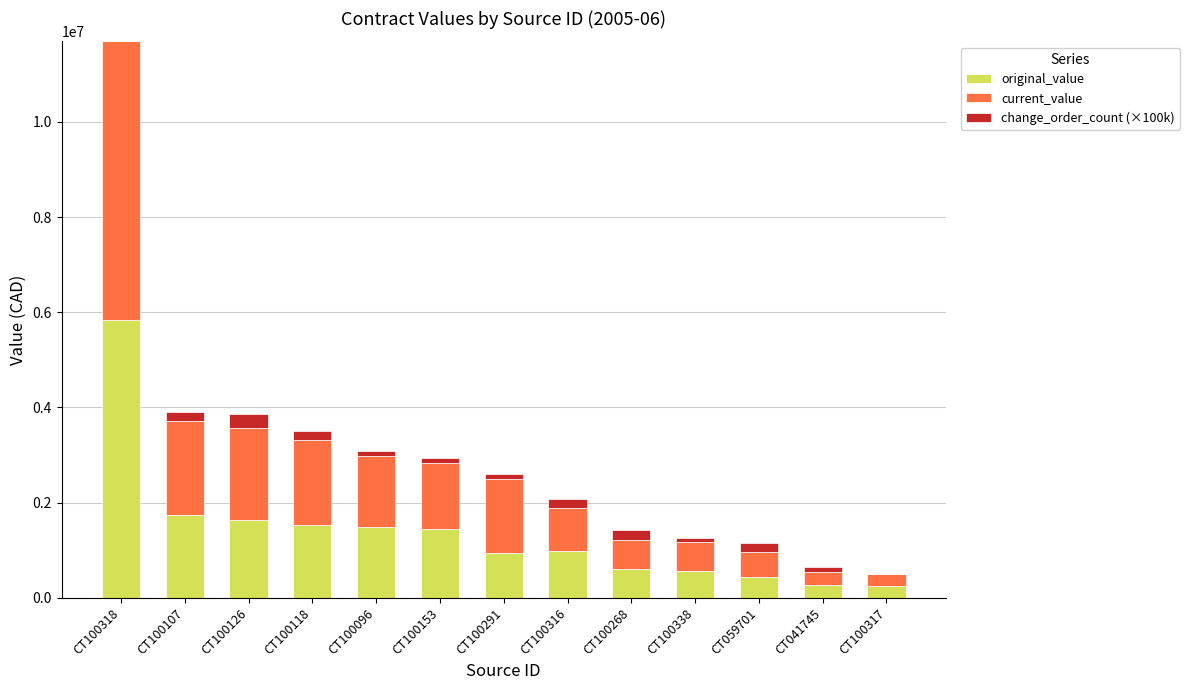

At which category is the sum across all series the highest?

CT100318